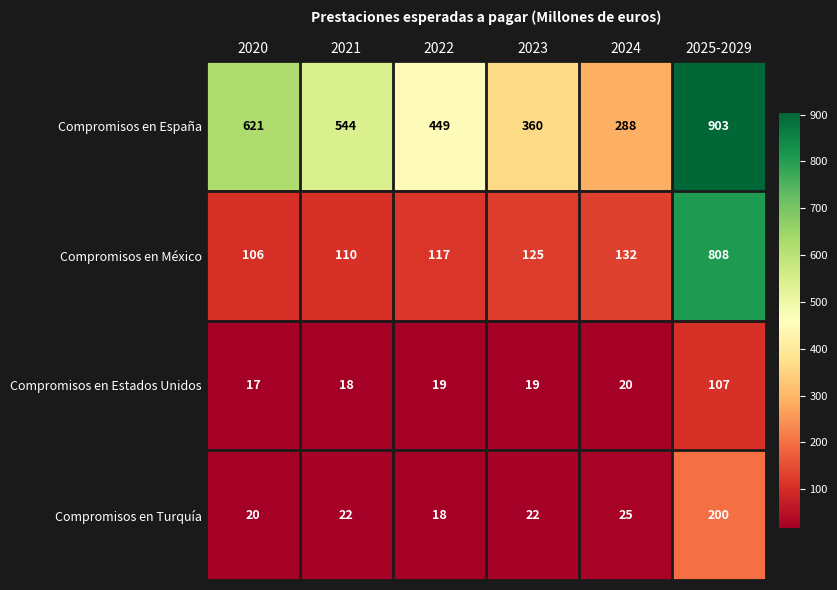

The Compromisos en España series shows 509 at 2023. True or false?

False